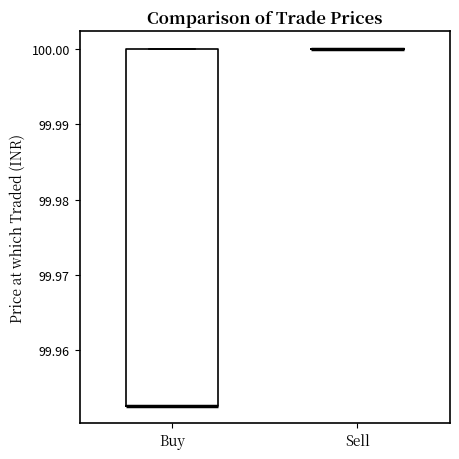

Reading left to right, transcribe this box plot: for each box, give where its median line is, the range the box spans, and where its two whiskers end, as read against the y-axis. The values are not printed on the chart, so give them approximately, as read against the axis.

Buy: median 99.953 (drawn on the box's lower edge), box 99.953 to 100.000, whiskers 99.953 to 100.000
Sell: box collapsed to a line at 100.000, whiskers 100.000 to 100.000